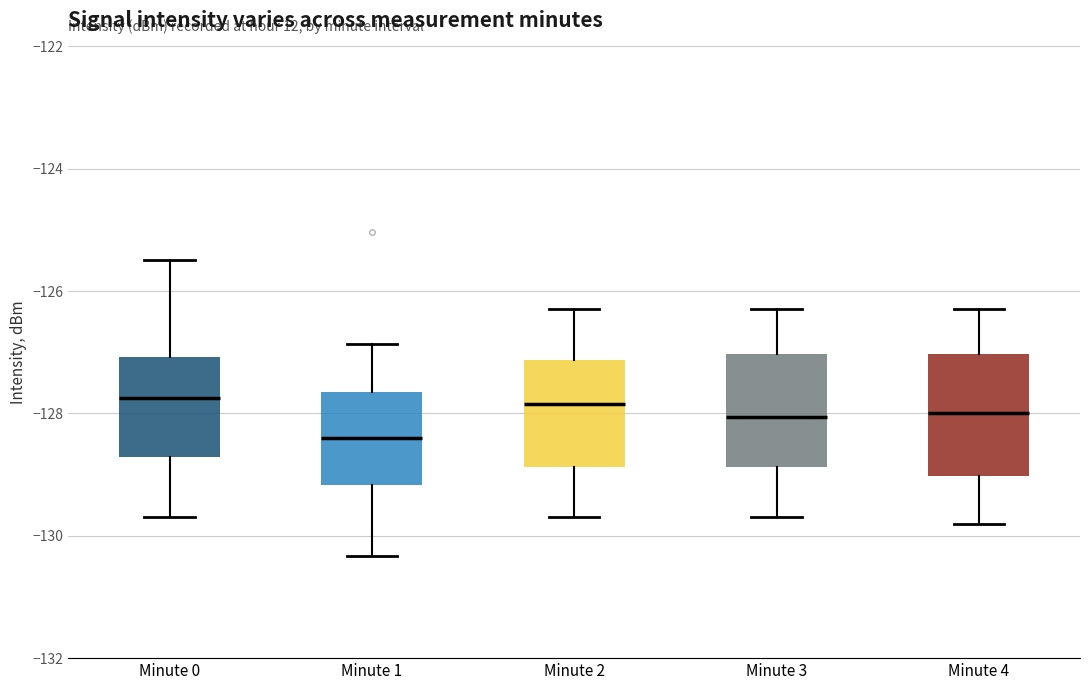

Reading left to right, read every box against the y-axis: the position of its median line, the range the box covers, and the ends of its whiskers. The values are not printed on the chart, so give them approximately, as read against the axis.

Minute 0: median -127.8, box -128.8 to -127.0, whiskers -129.6 to -125.4
Minute 1: median -128.4, box -129.2 to -127.6, whiskers -130.4 to -126.8
Minute 2: median -127.8, box -128.8 to -127.2, whiskers -129.6 to -126.2
Minute 3: median -128.0, box -128.8 to -127.0, whiskers -129.6 to -126.2
Minute 4: median -128.0, box -129.0 to -127.0, whiskers -129.8 to -126.2